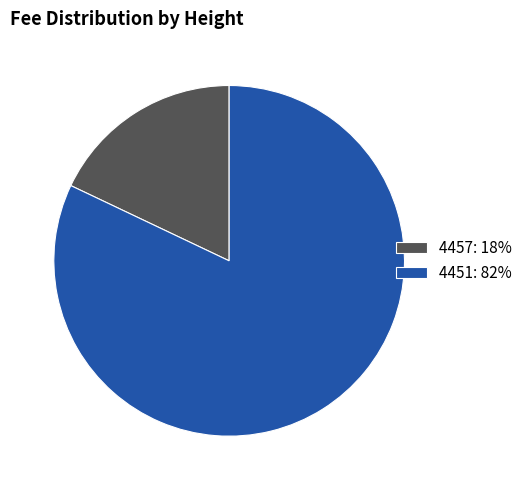

Which has a higher value, 4451: 82% or 4457: 18%?

4451: 82%